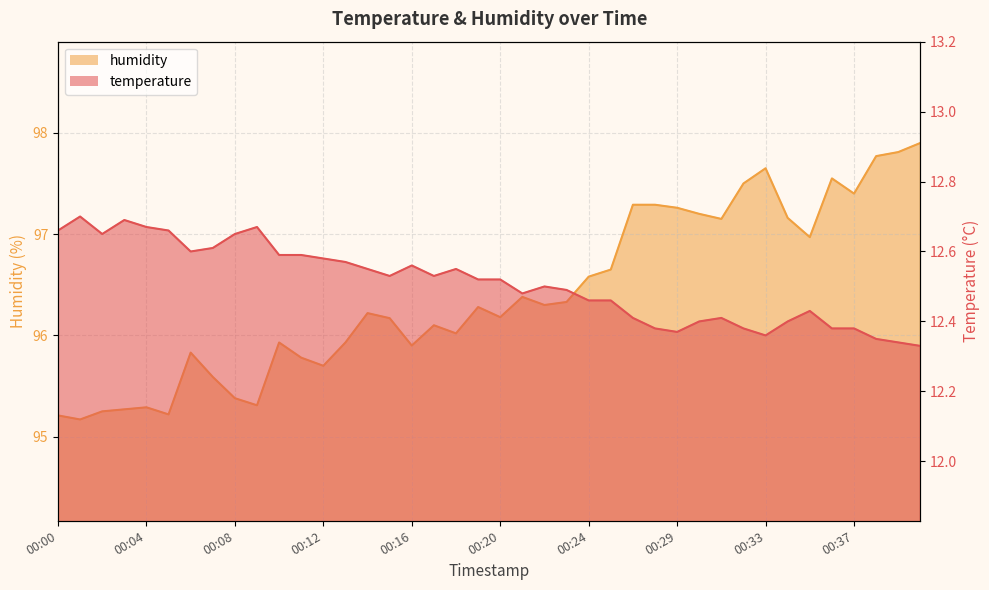

How many categories are shown in the chart?

40